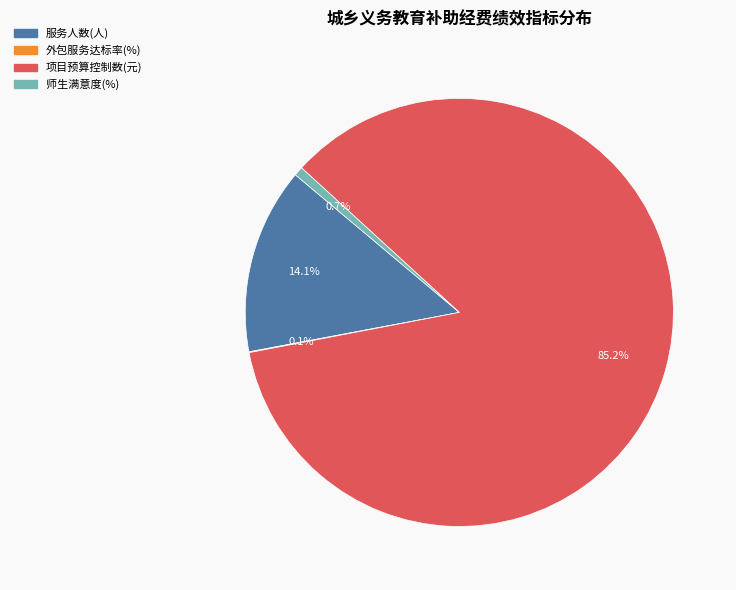

Approximately how many times larger is the value at 项目预算控制数(元) compared to 师生满意度(%)?

122.8